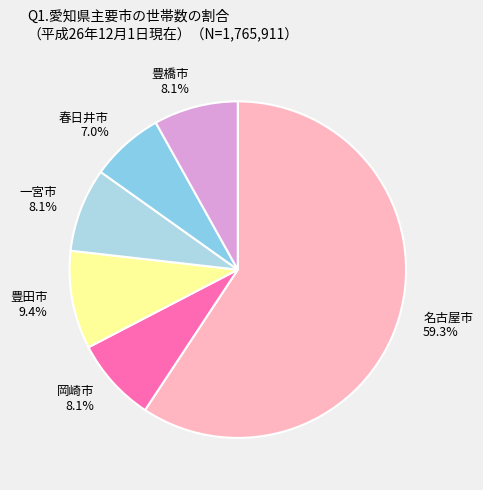

How many slices are in this pie chart?

6